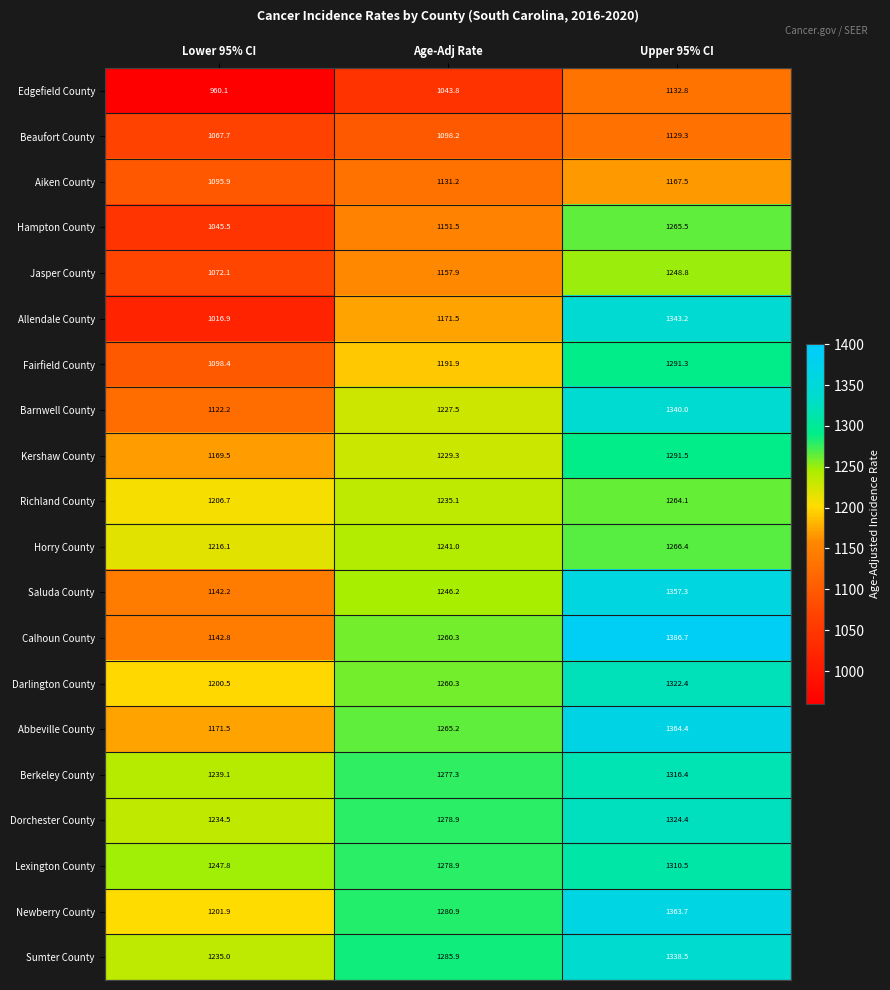

Rank the series at Lower 95% CI from lowest to highest value.

Edgefield County, Allendale County, Hampton County, Beaufort County, Jasper County, Aiken County, Fairfield County, Barnwell County, Saluda County, Calhoun County, Kershaw County, Abbeville County, Darlington County, Newberry County, Richland County, Horry County, Dorchester County, Sumter County, Berkeley County, Lexington County